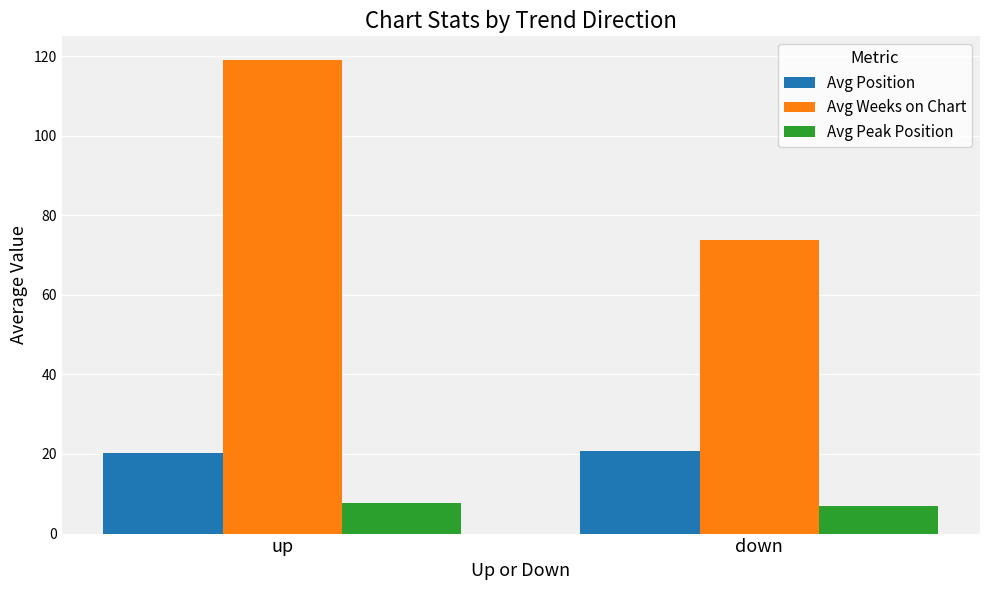

Is the value of Avg Peak Position at down greater than the value of Avg Position at up?

No